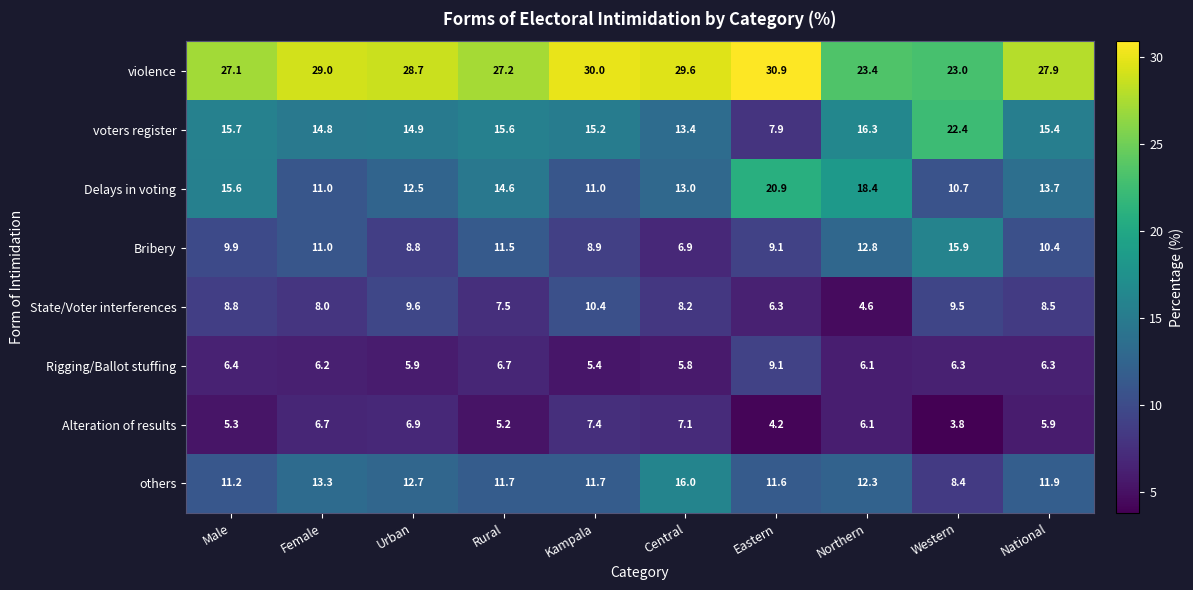

True or false: voters register has a value of 13.4 at Central.

True